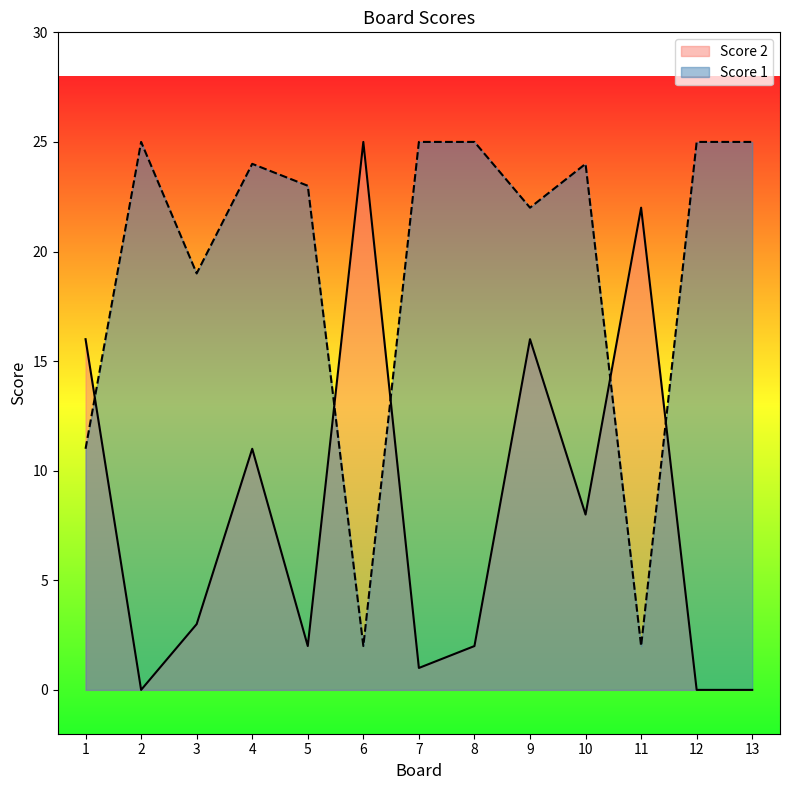

Where is Score 1 nearest to the value 13?

1